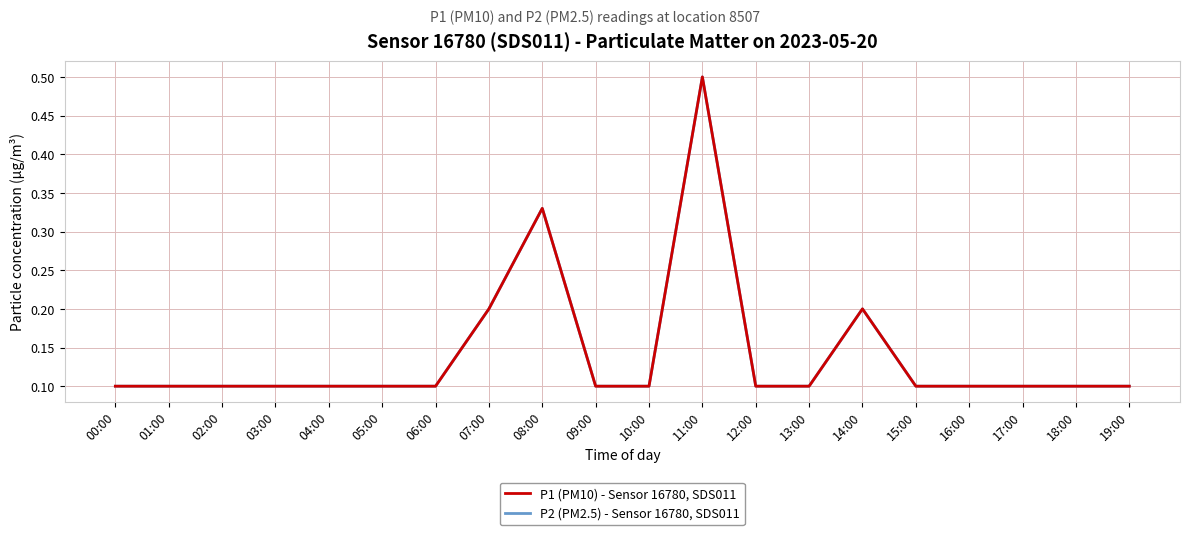

Does the chart have visible grid lines?

Yes